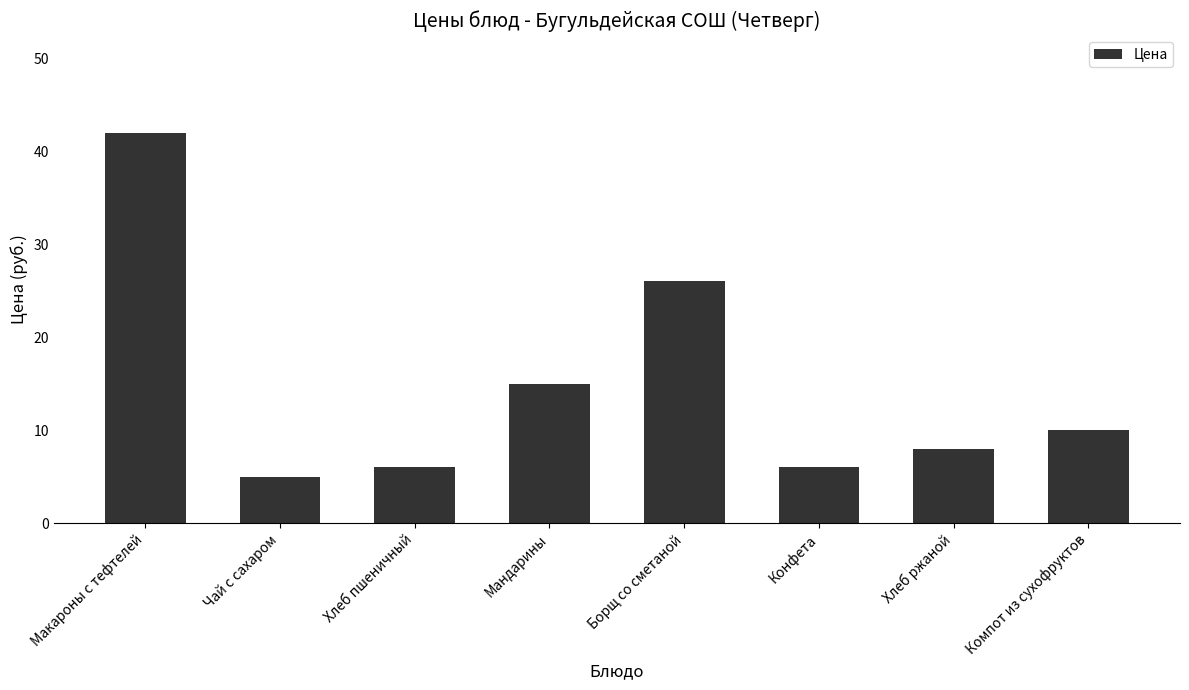

What is the average value?

15